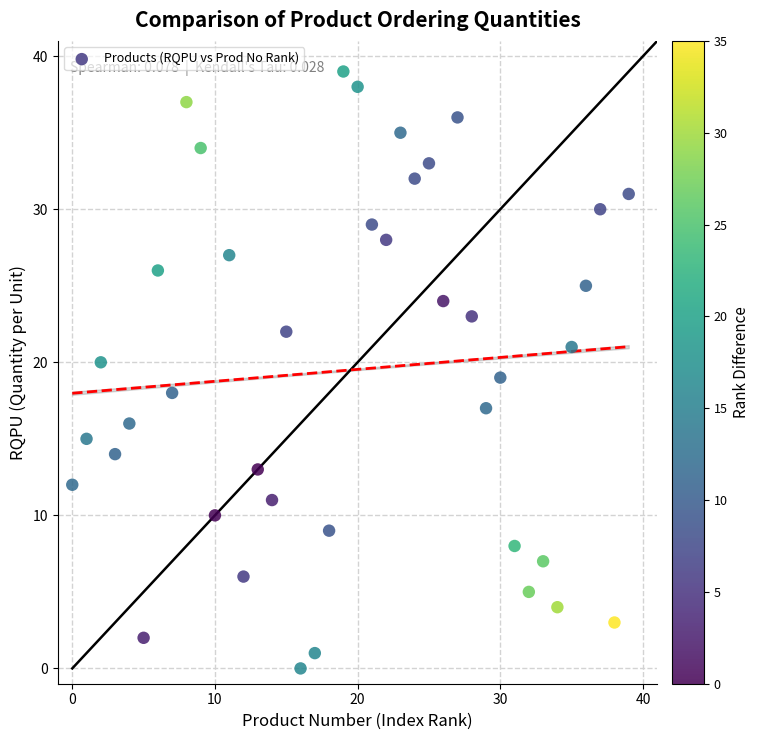

What is the range of X values (max minus min)?

39